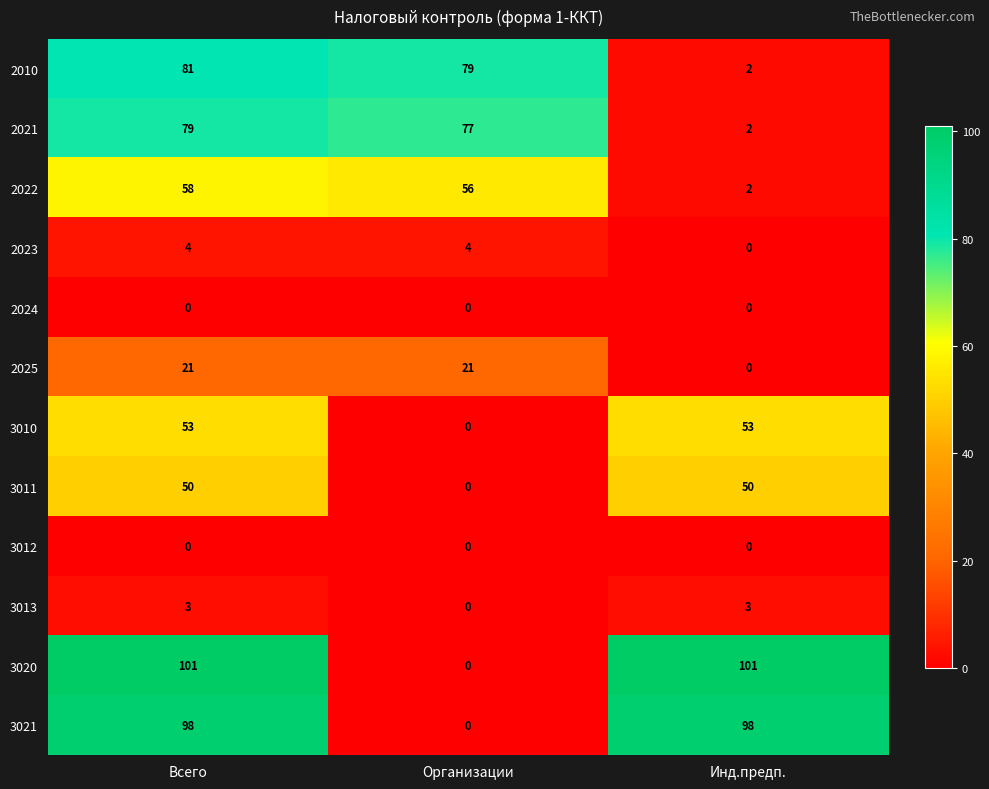

Which series has the largest total across all categories?

3020